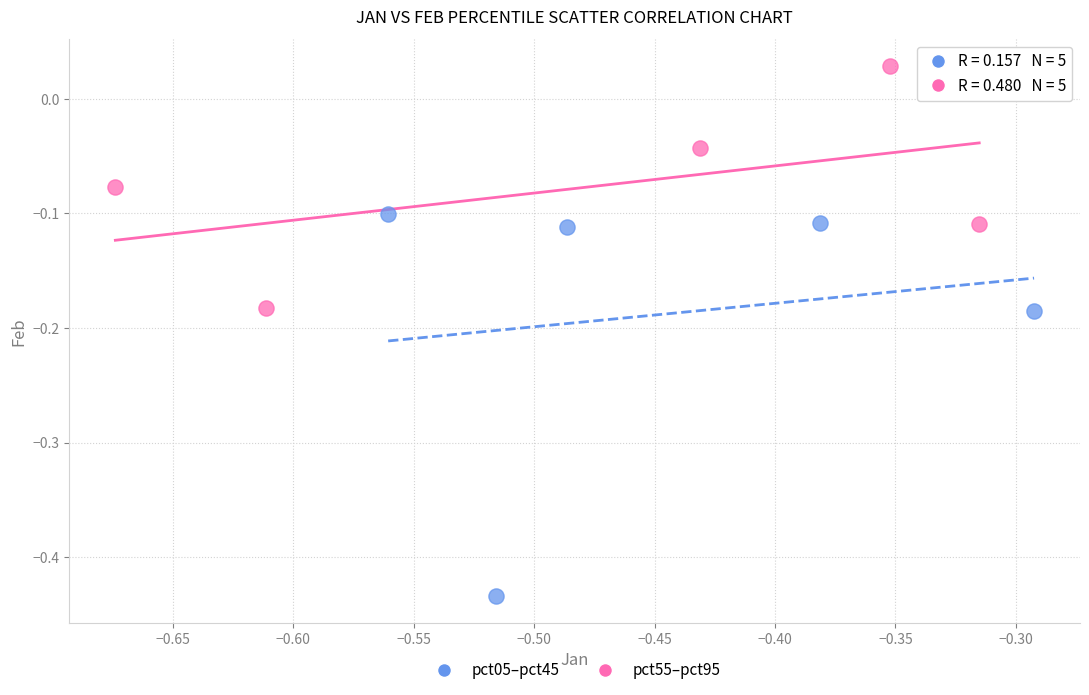

Which series reaches the minimum Y coordinate?

pct05–pct45